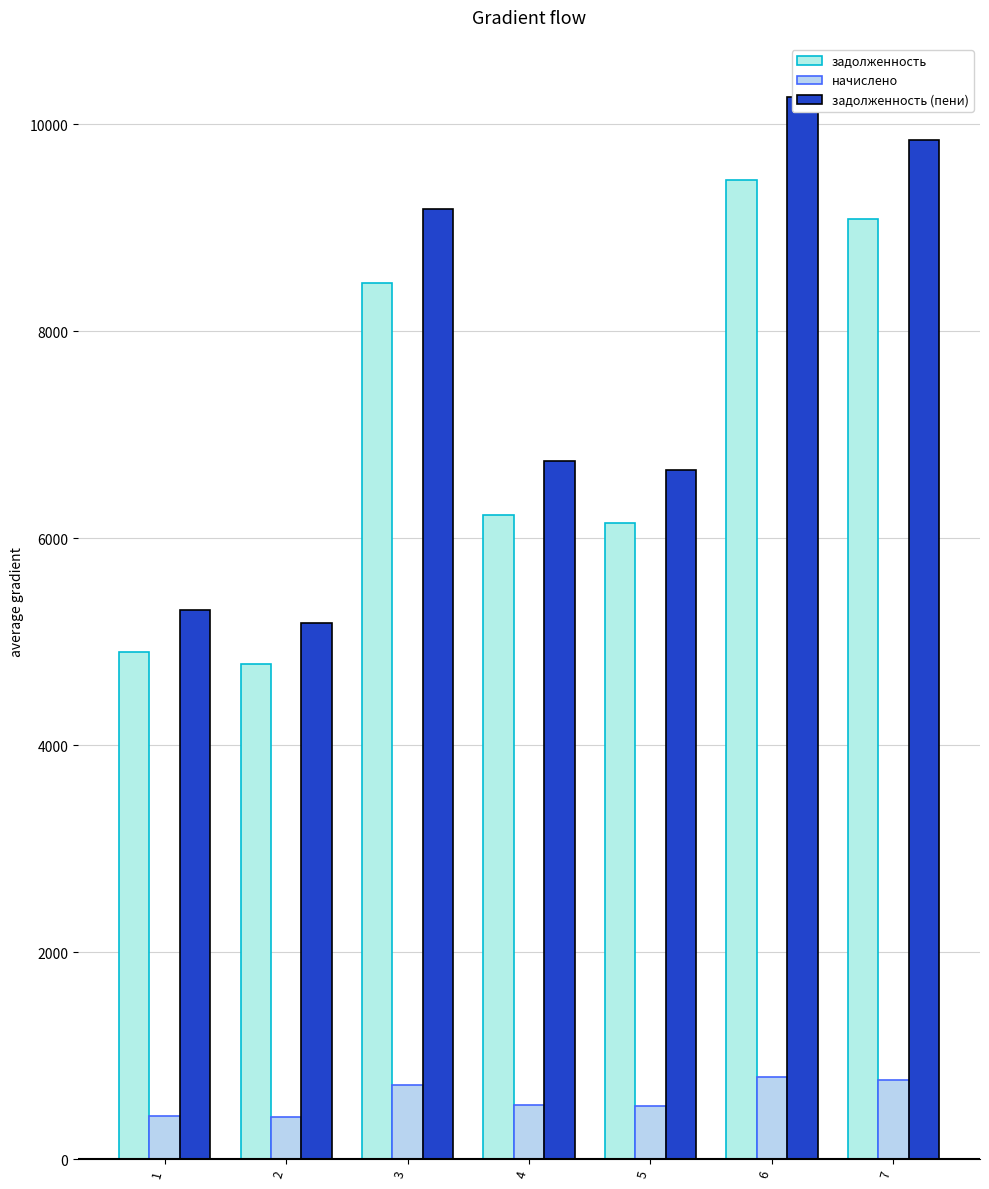

Which series changed the most between 2 and 3?

задолженность (пени)